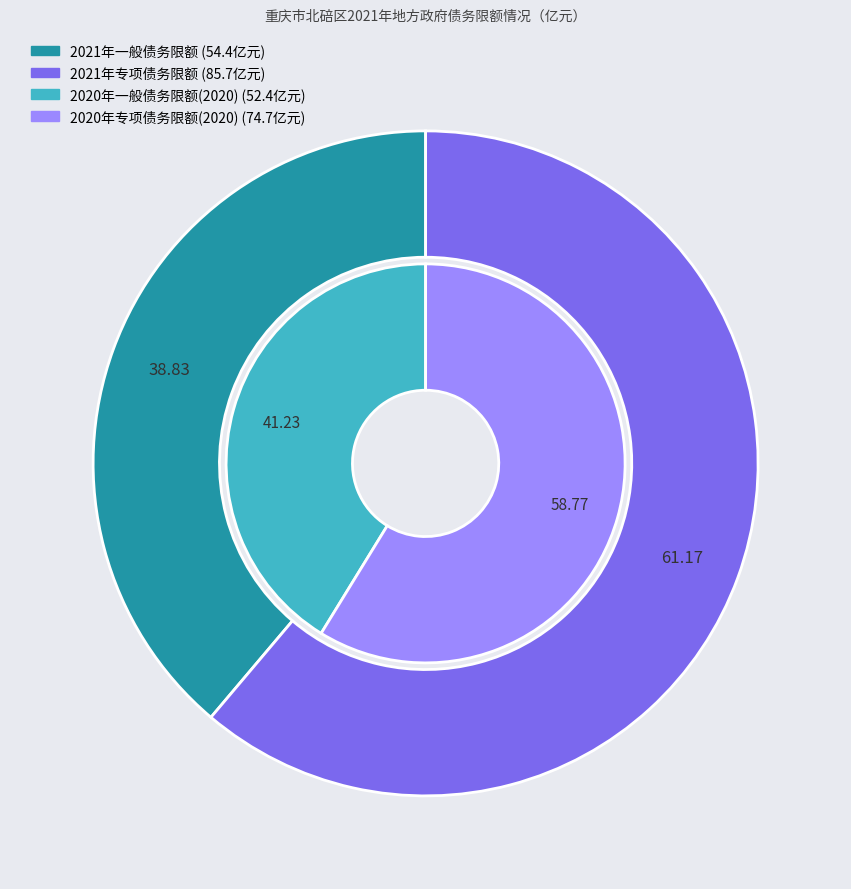

To the nearest percent, what percentage of the pie is 一般债务限额?

39%